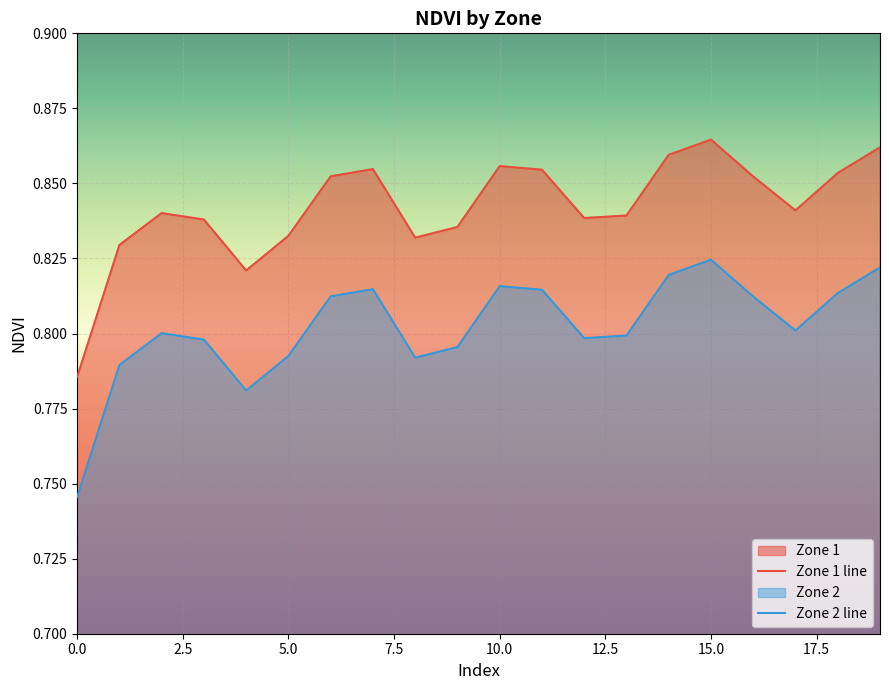

Does the chart display data point markers on the line(s)?

No